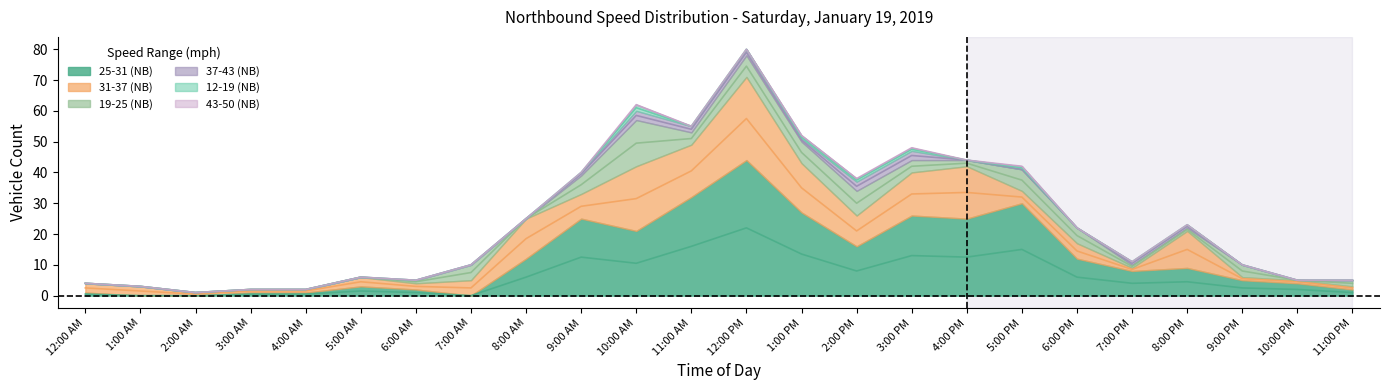

Between 4:00 AM and 8:00 PM, which series saw the biggest shift?

31-37 (NB)